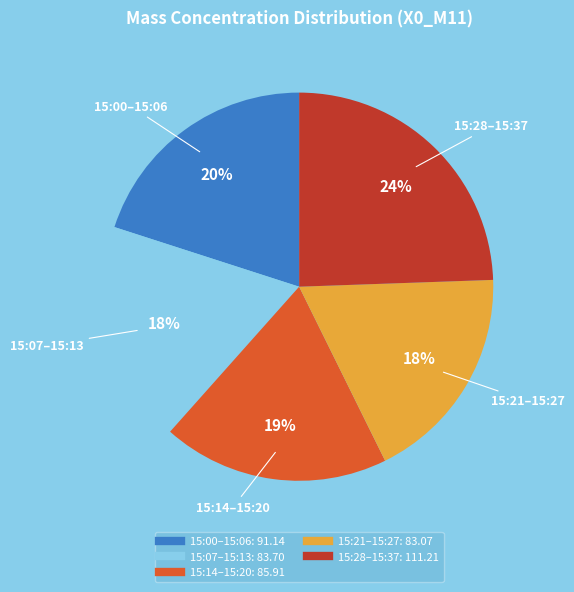

How many slices are in this pie chart?

5